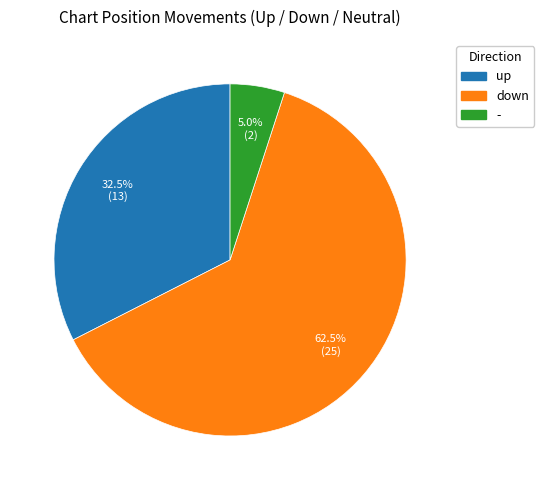

Rank the categories by value from lowest to highest.

-, up, down